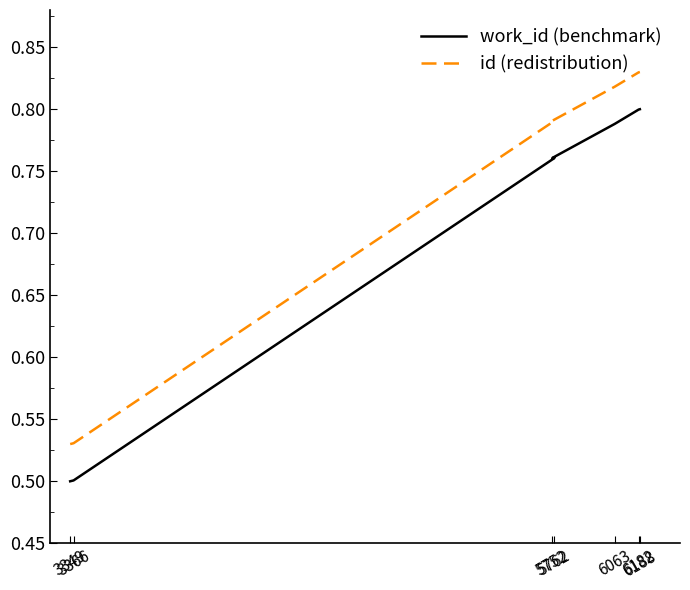

What is the value of the work_id (benchmark) point at the 6th from the left?

0.8